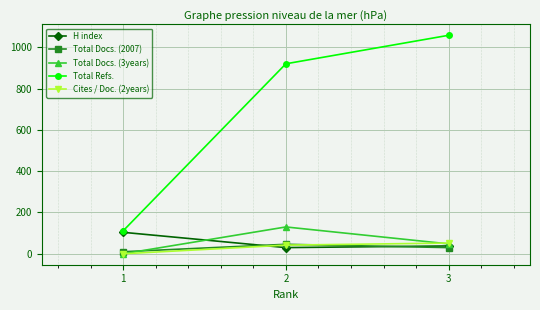

Which series has the widest spread of values?

Total Refs.